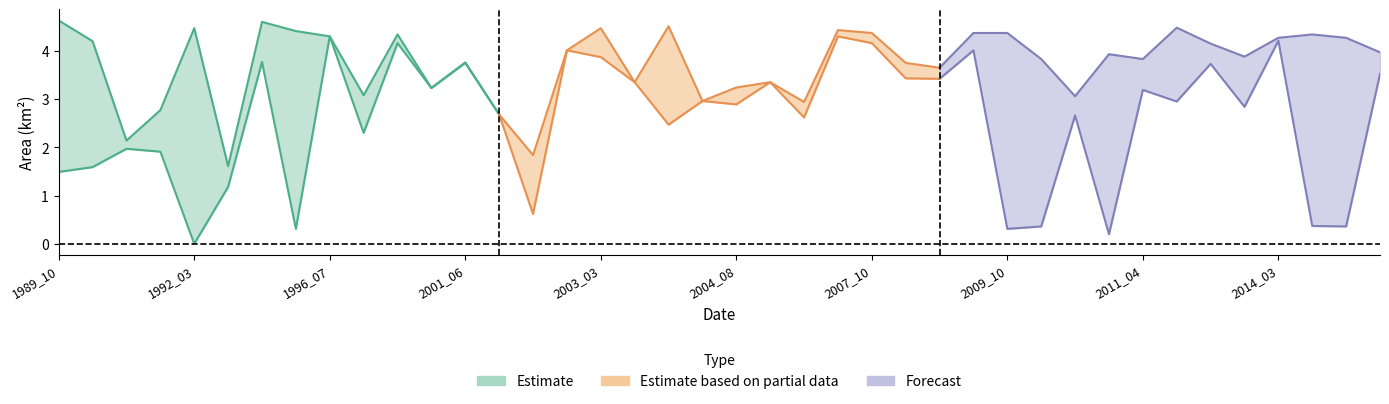

What is the approximate value of waterArea at 2009_10?

4.4